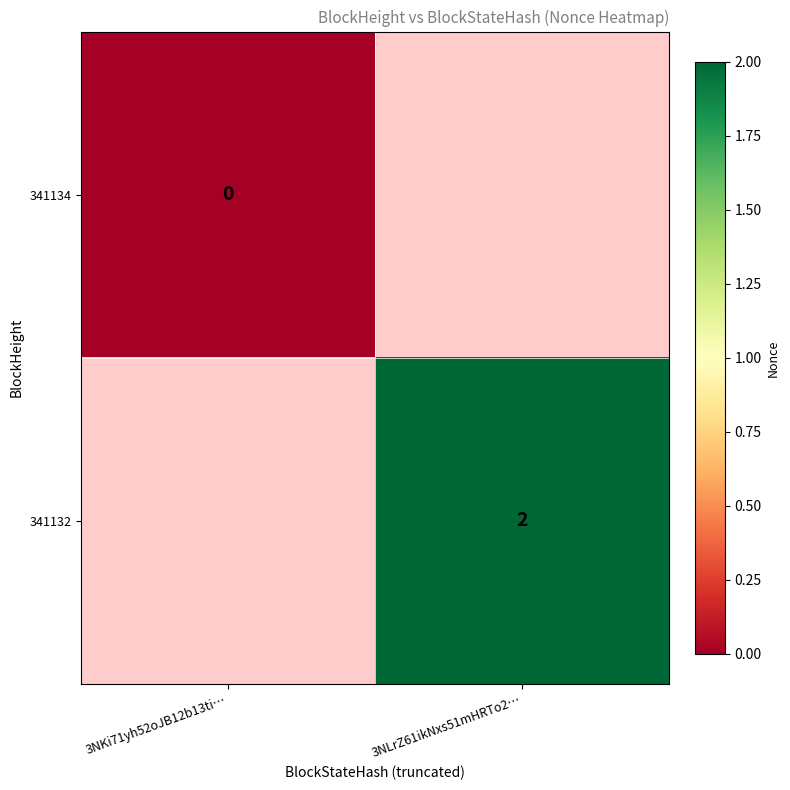

The 341132 series shows 2 at 3NLrZ61ikNxs51mHRTo2…. True or false?

True